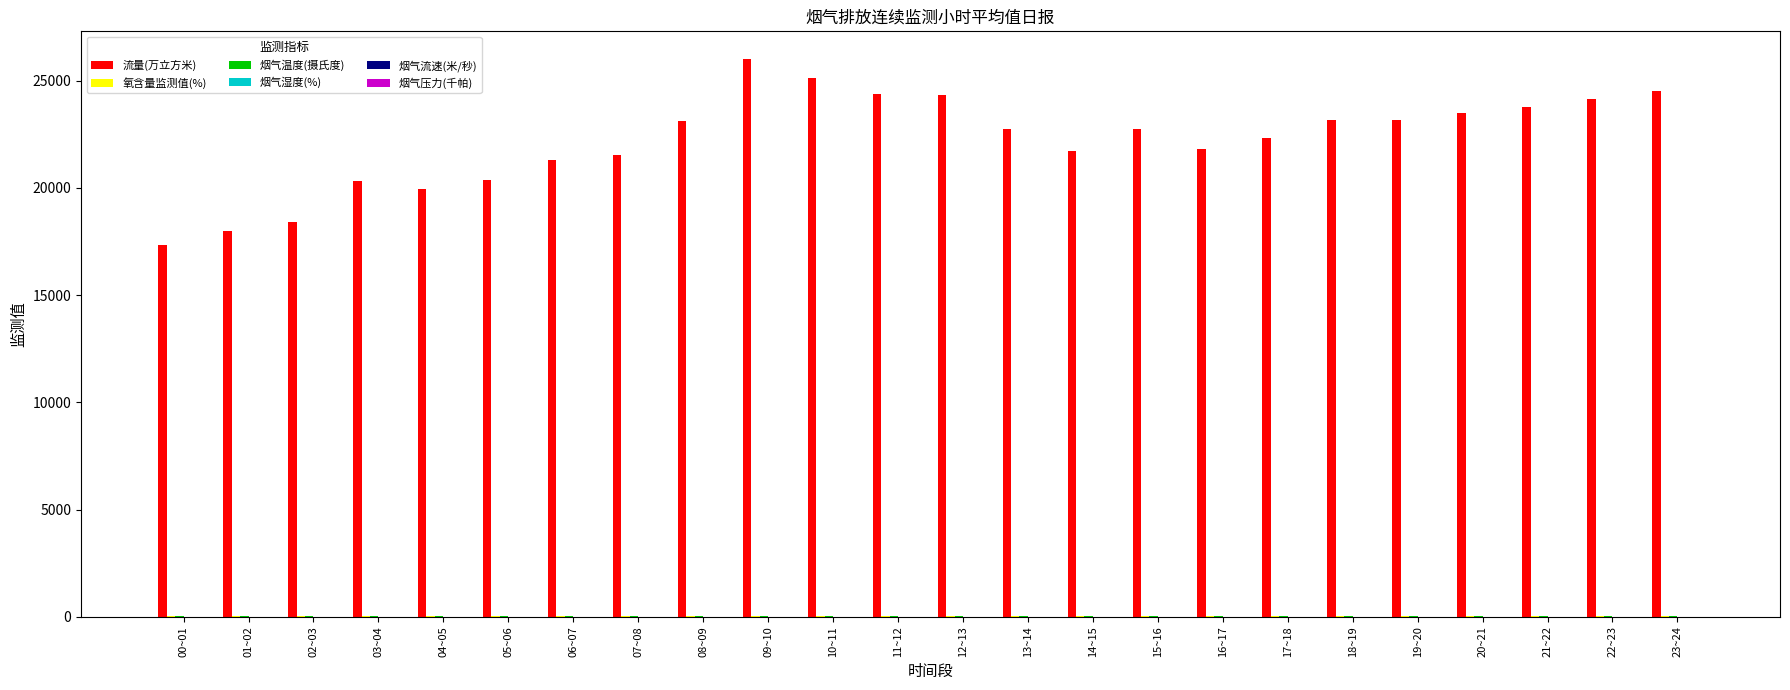

Which series has the widest spread of values?

流量(万立方米)